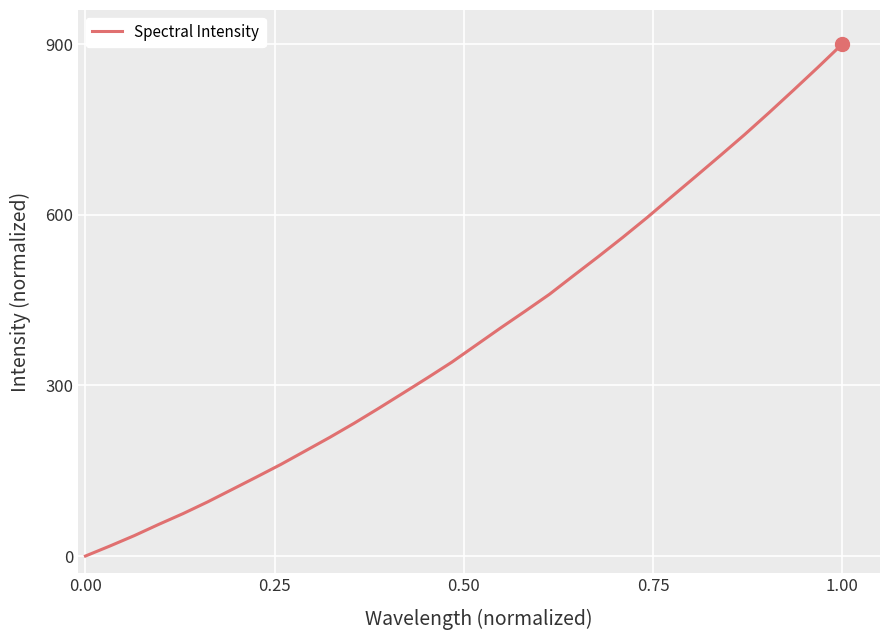

What is the difference between the maximum and minimum values?

900.0